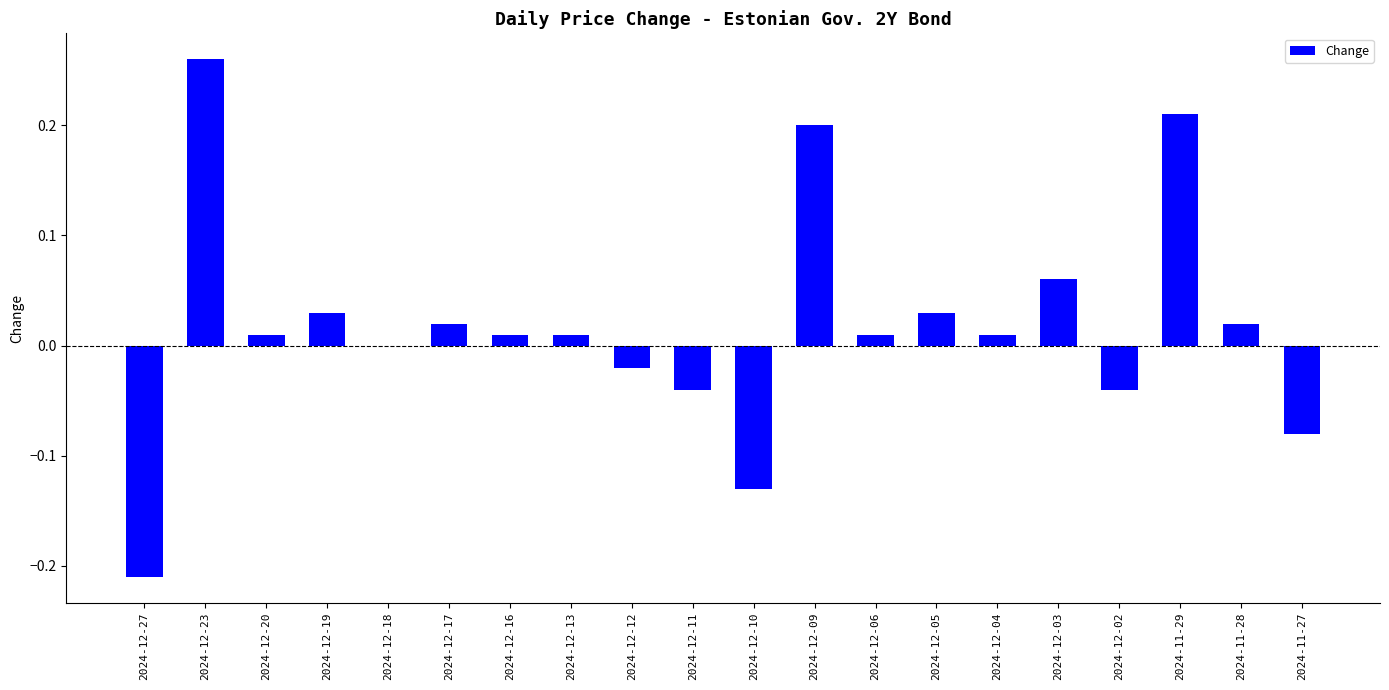

Which category has the highest value across all series?

2024-12-23